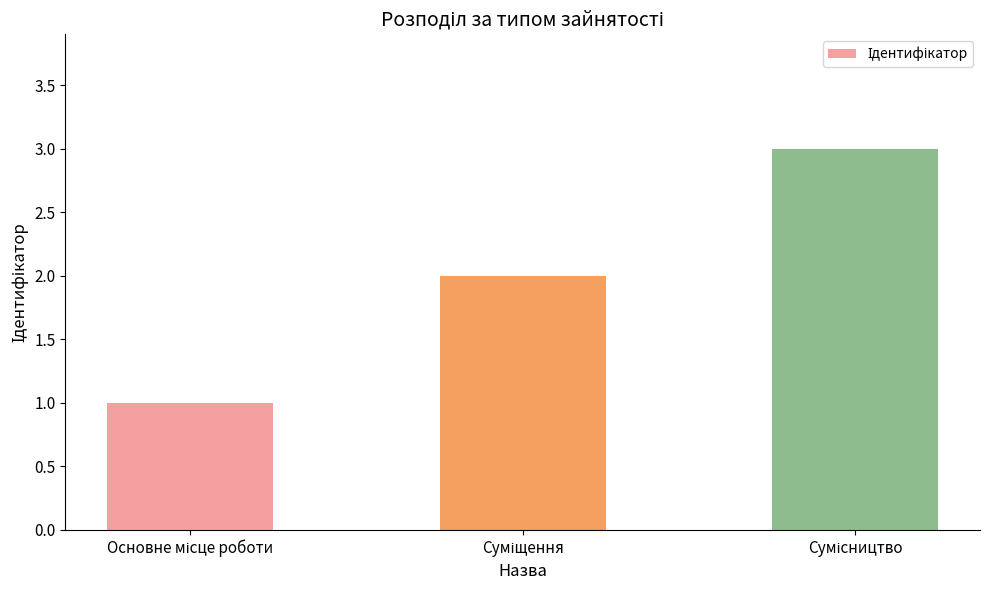

What is the sum of all values?

6